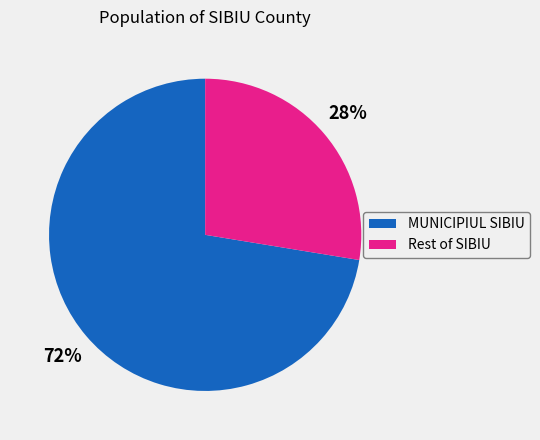

How many slices are in this pie chart?

2